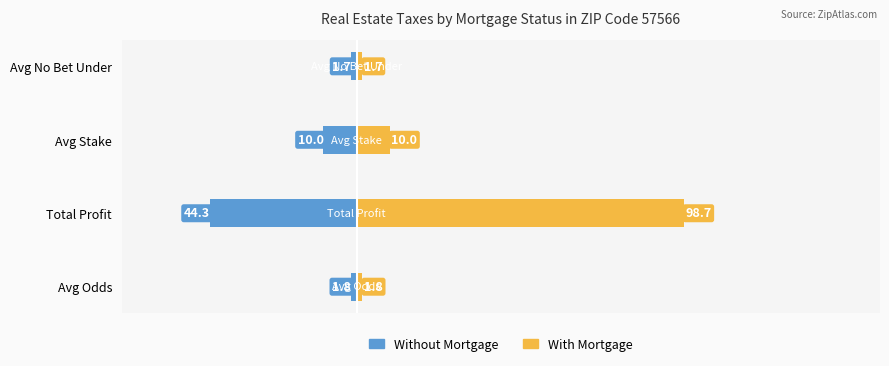

Does the chart contain stacked bars?

No